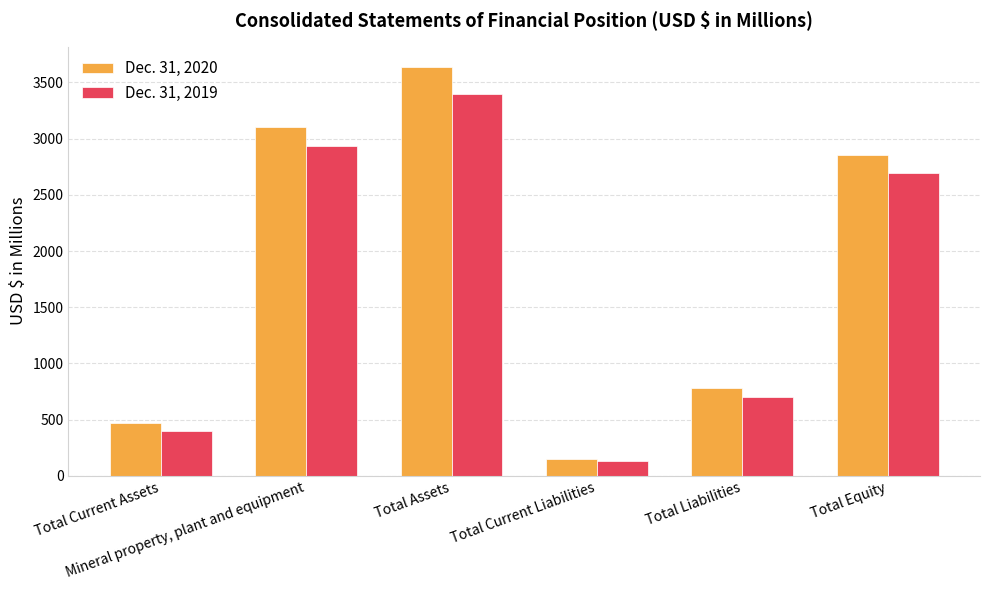

The value of Dec. 31, 2019 at Mineral property, plant and equipment is 4298.7. True or false?

False